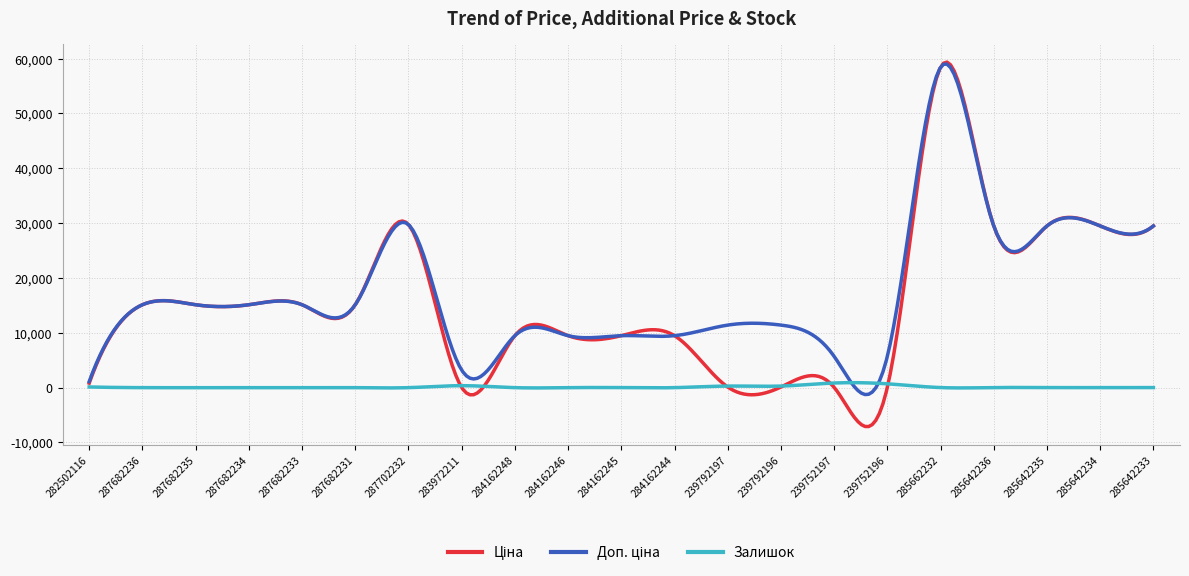

What is the maximum value shown in the chart?

59370.1